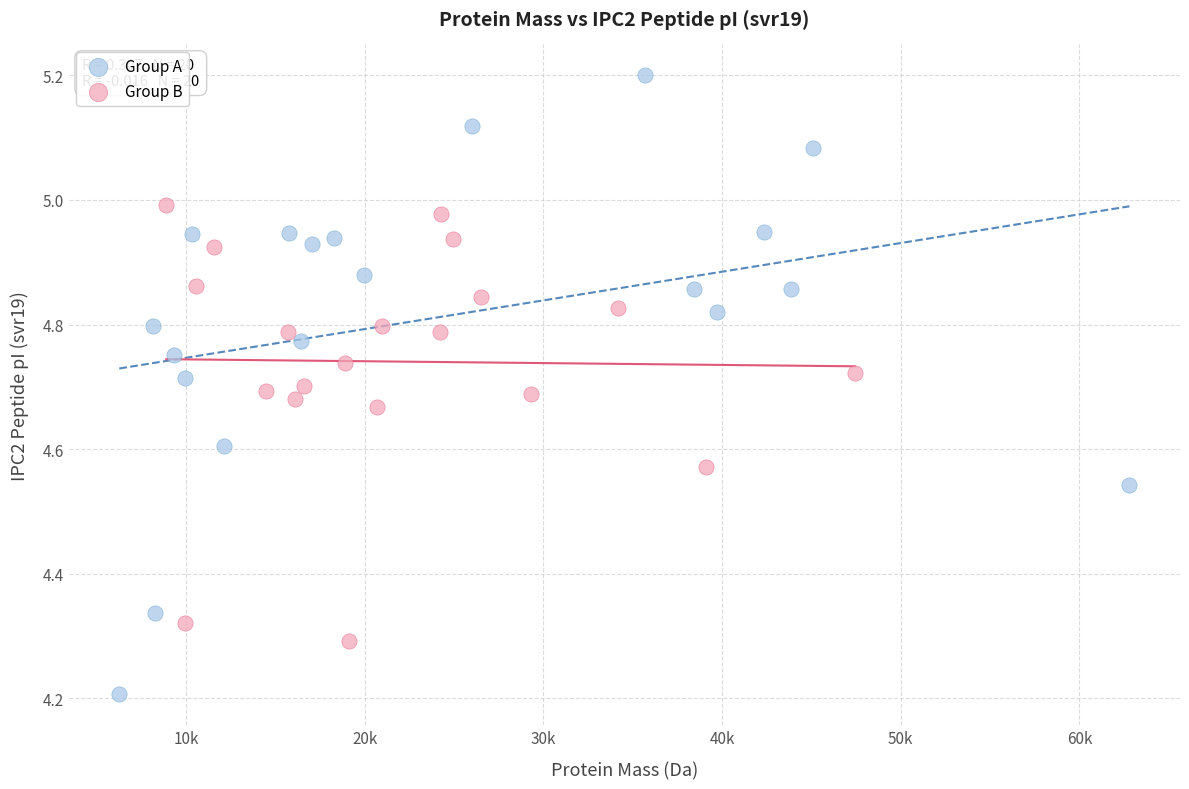

Which series contains the highest Y value?

Group A